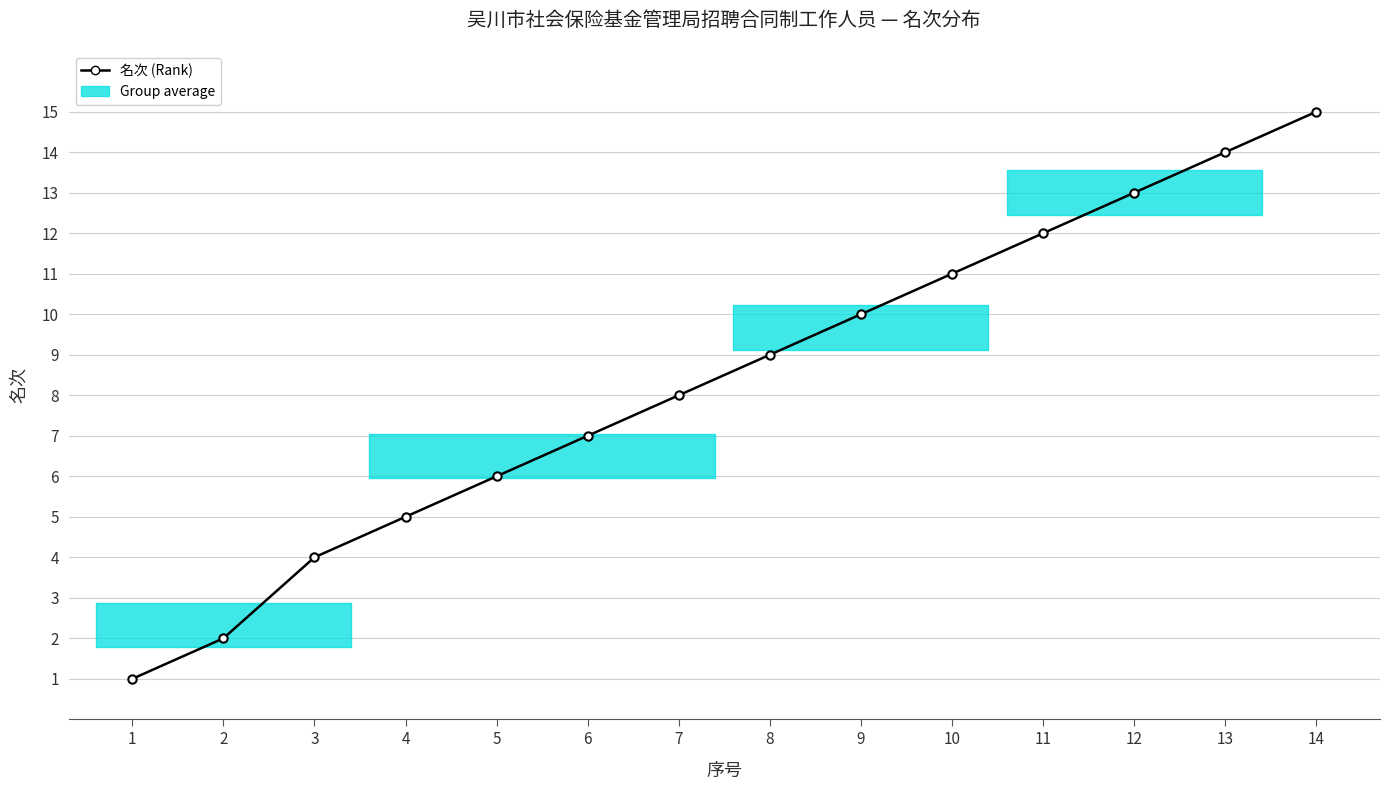

What is the difference between the values at 3 and 10?

7